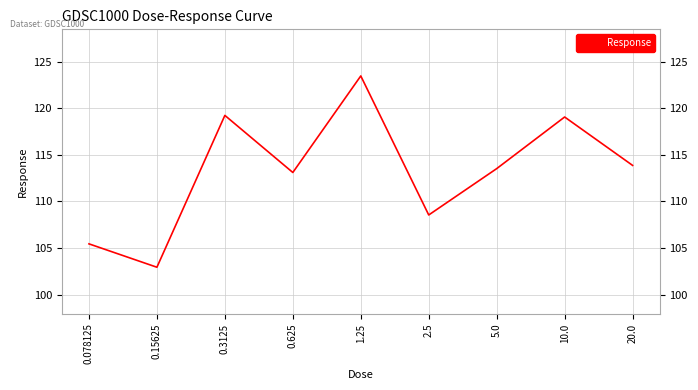

What is the change in value from 5.0 to 20.0?

+0.3